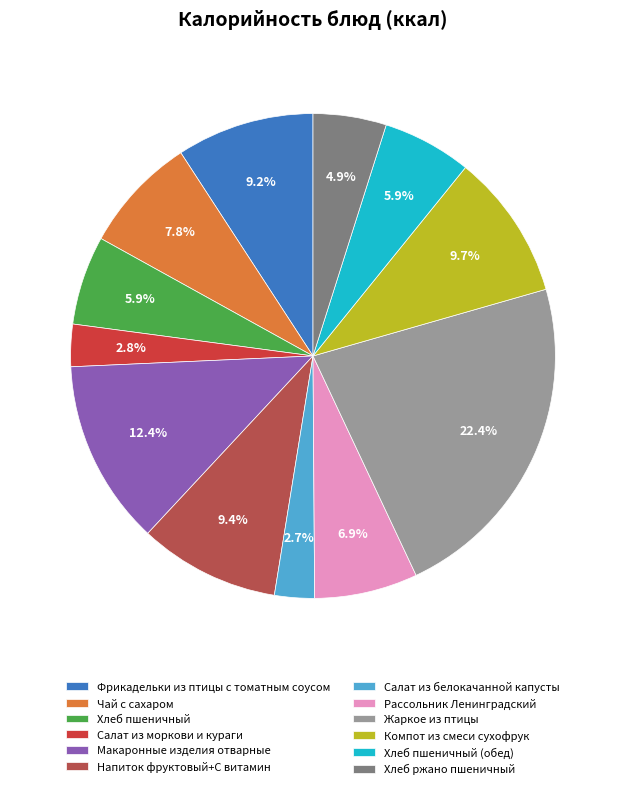

To the nearest percent, what portion does Жаркое из птицы represent?

22%